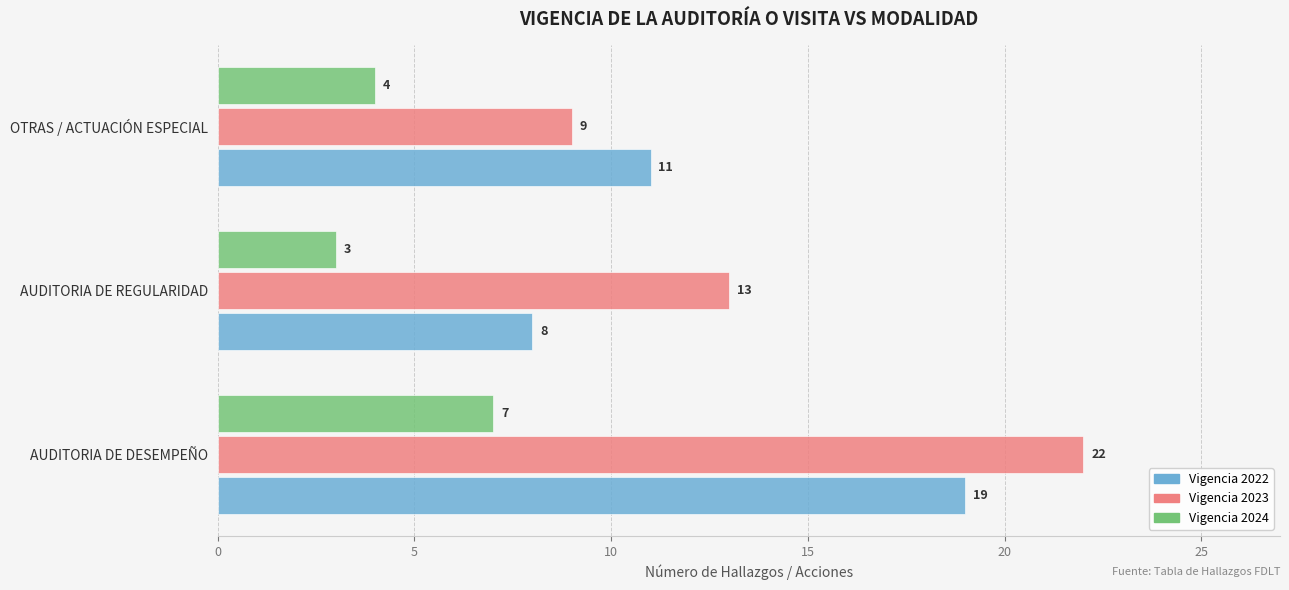

What is the minimum value shown in the chart?

3